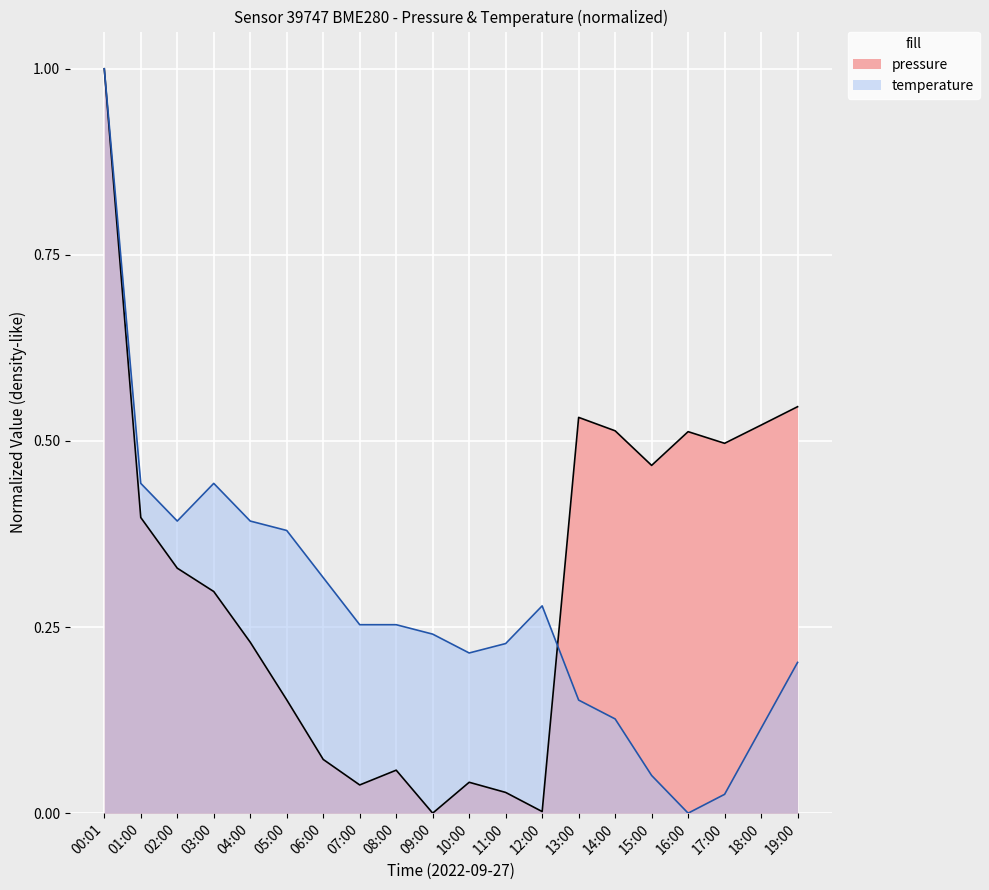

Rank the series by their maximum value, from lowest to highest.

pressure, temperature